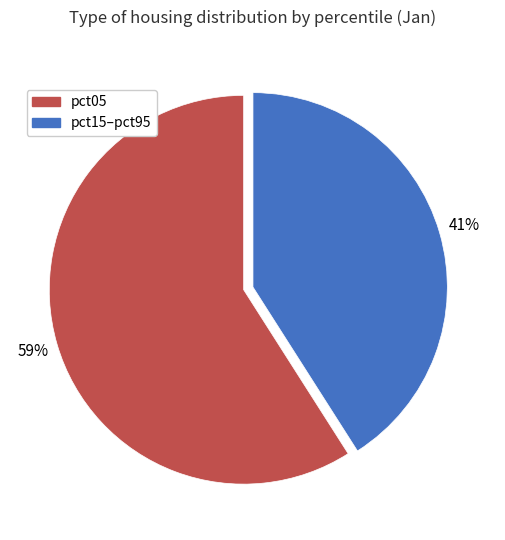

To the nearest percent, what is the average slice percentage?

50%